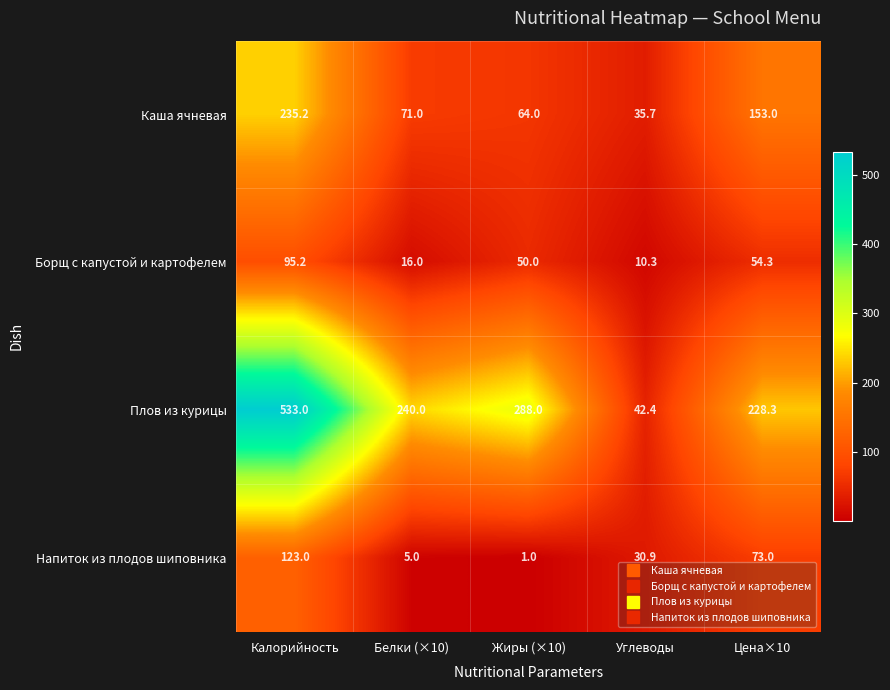

What is the total value across all series at Углеводы?

119.3